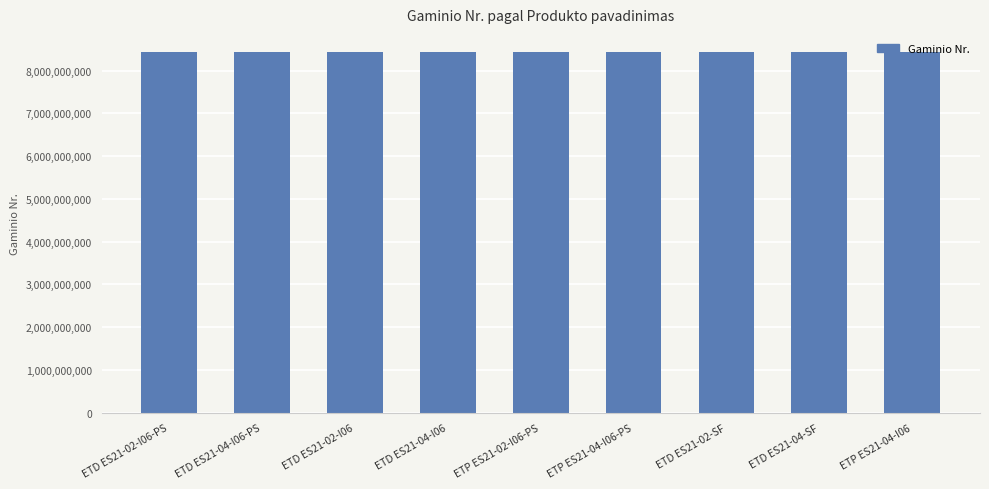

Is it true that the value at ETD ES21-02-SF is 3224694823?

False